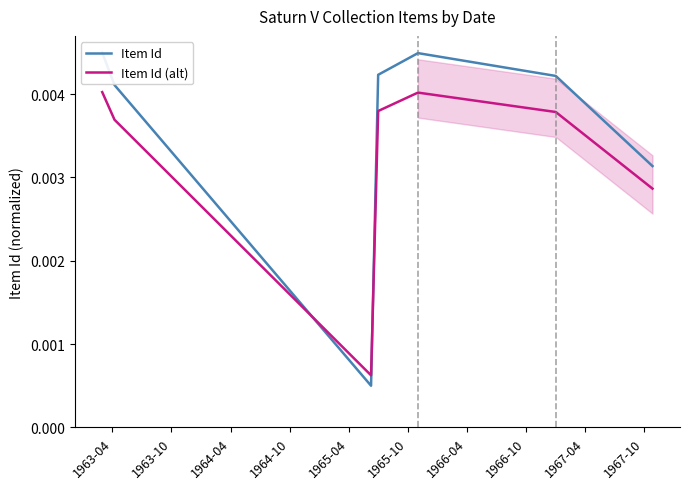

At which category is the sum across all series the highest?

1963-04